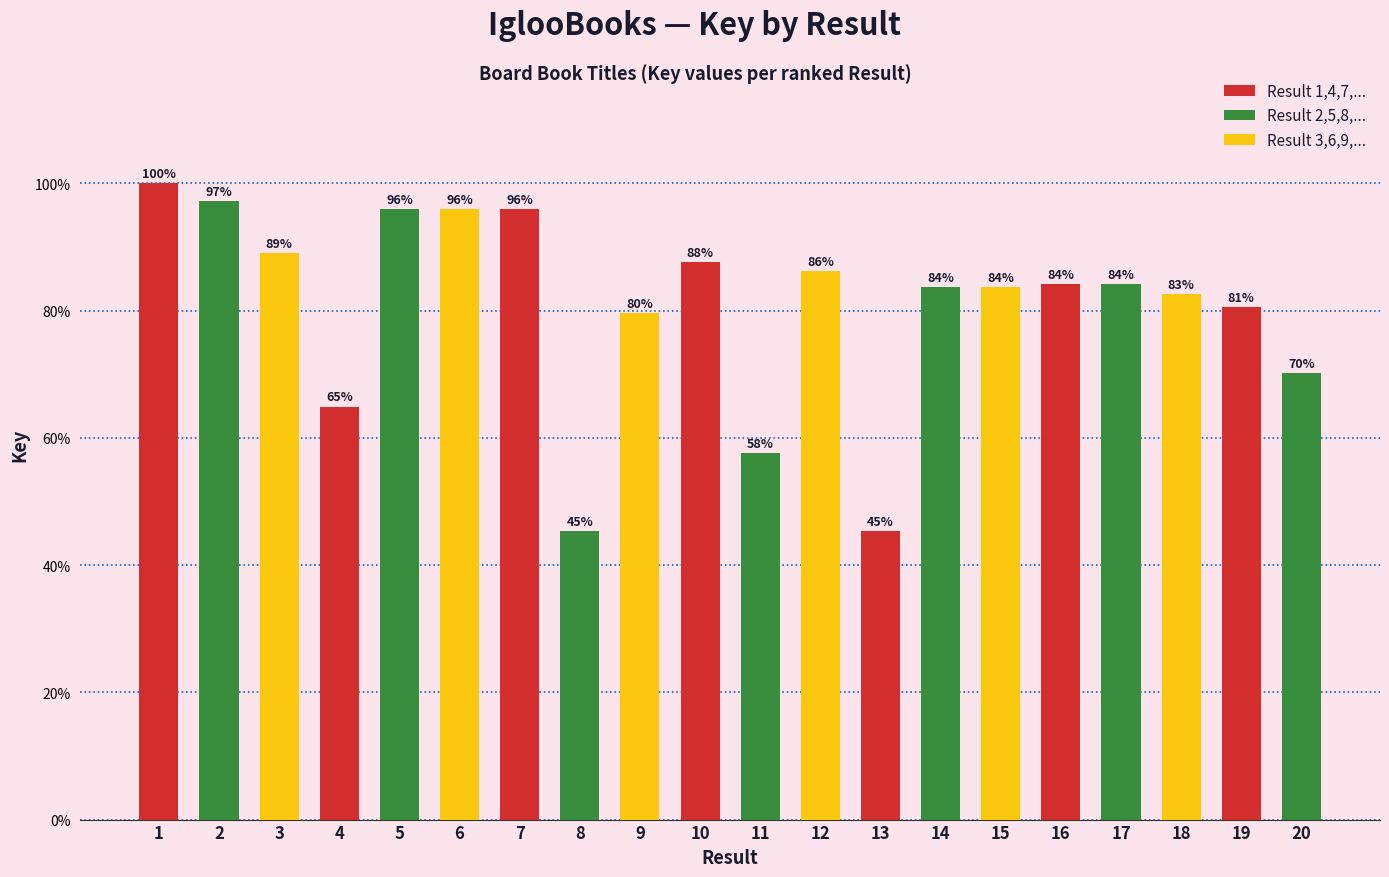

How many series are shown in this chart?

1